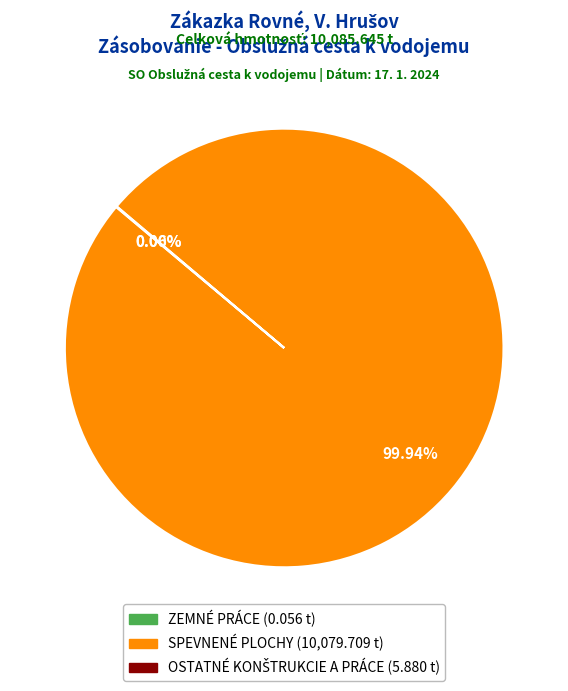

The SPEVNENÉ PLOCHY slice represents 100% of the pie. True or false?

True